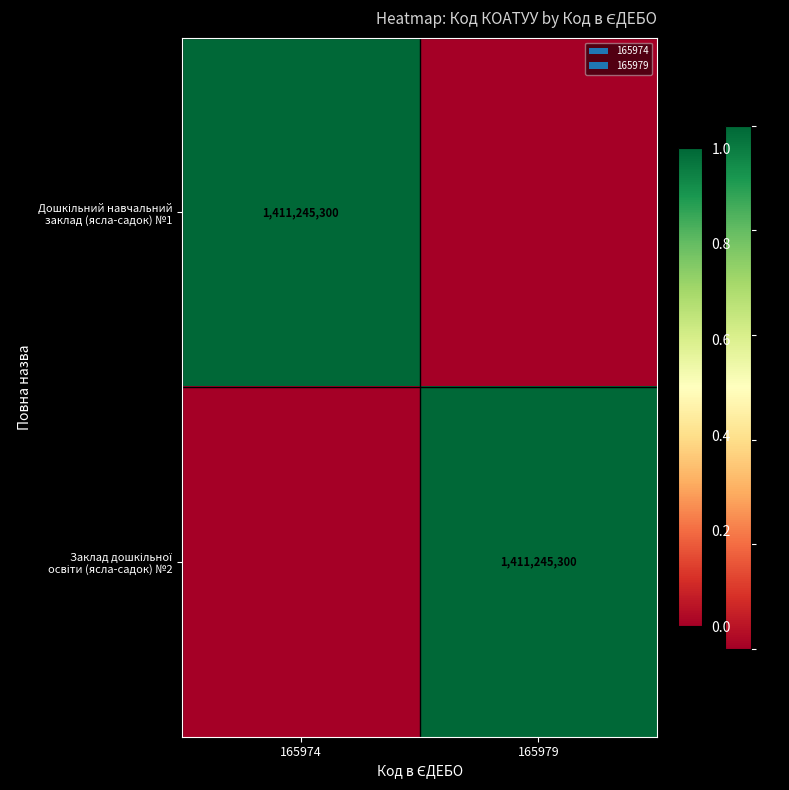

Which series has the largest total across all categories?

Дошкільний навчальний заклад (ясла-садок) №1